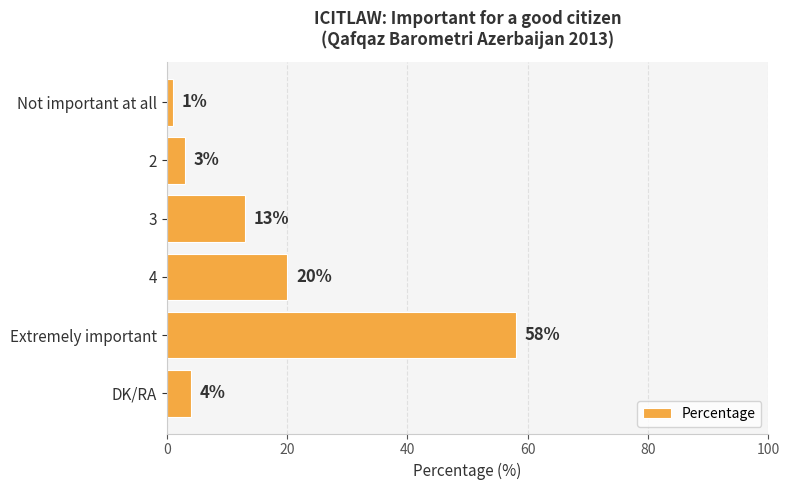

How many bars are there in total?

6